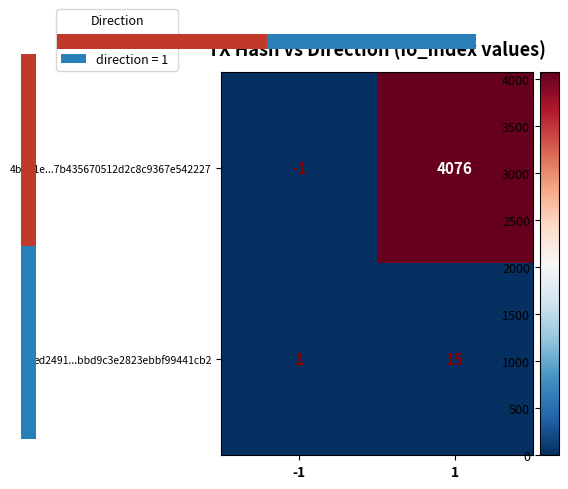

What is the difference between the ed2491...bbd9c3e2823ebbf99441cb2 values at 1 and -1?

14